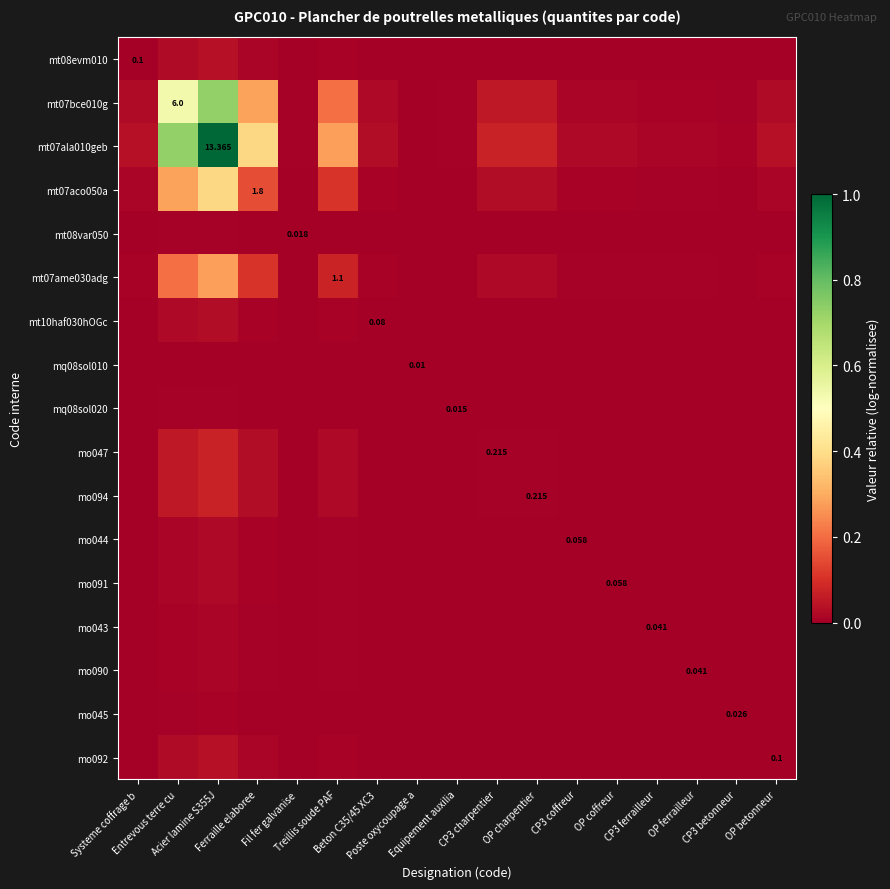

At how many categories does at least one series exceed 0?

17